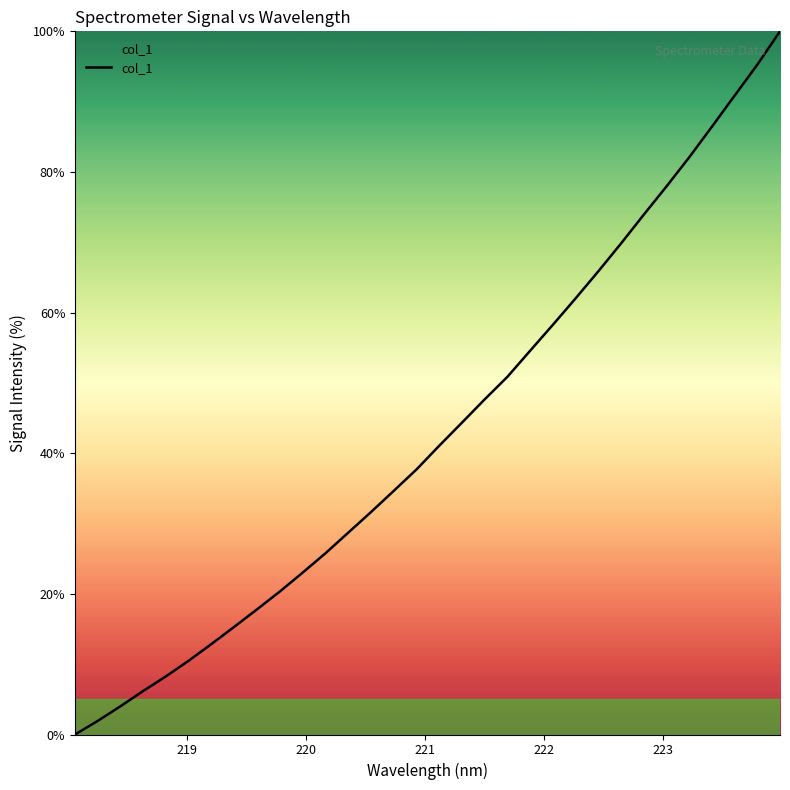

What is the maximum value shown in the chart?

100.0